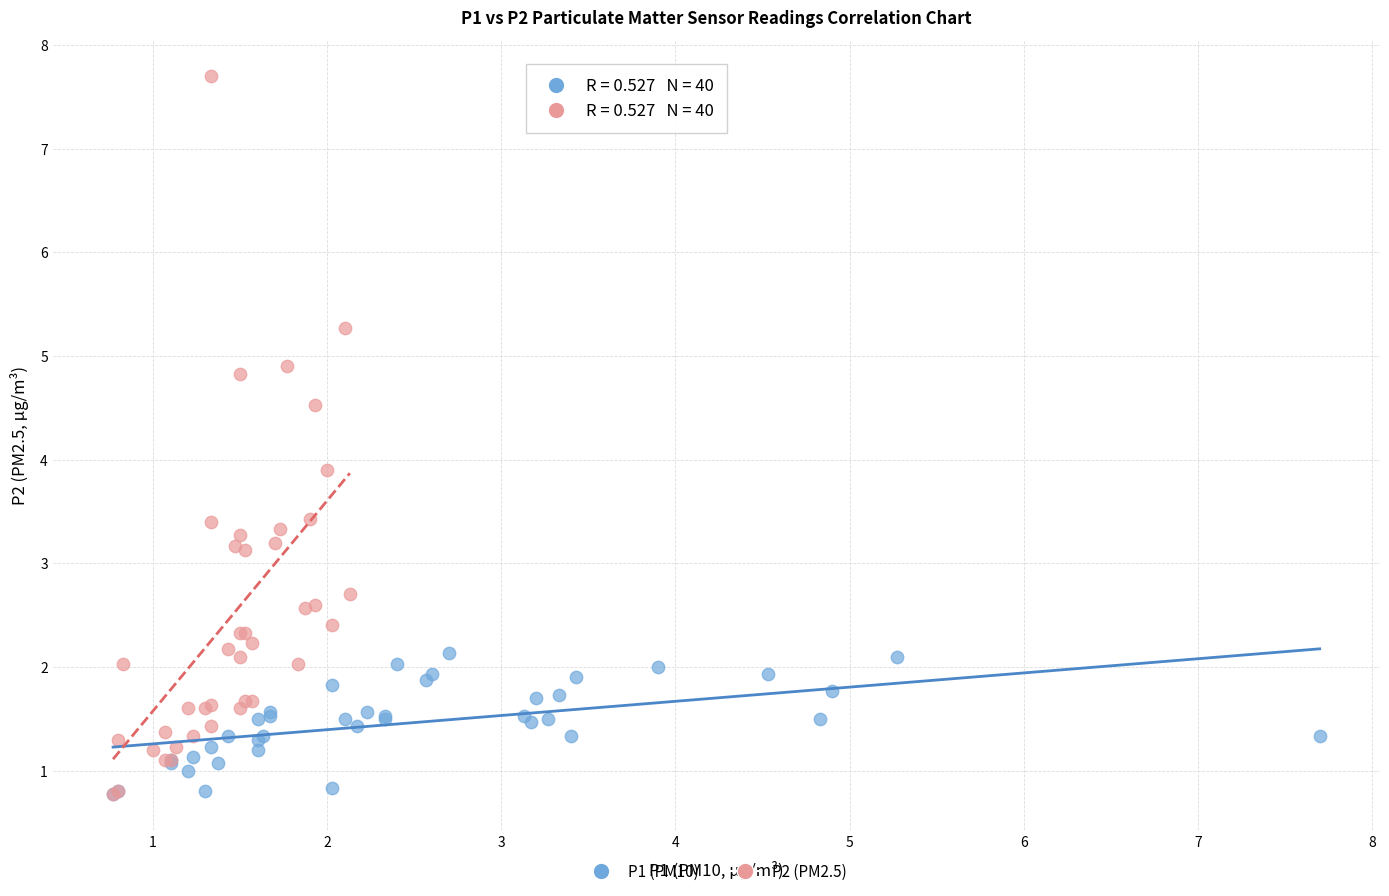

What are all the series names shown in the legend?

P1 (PM10), P2 (PM2.5)